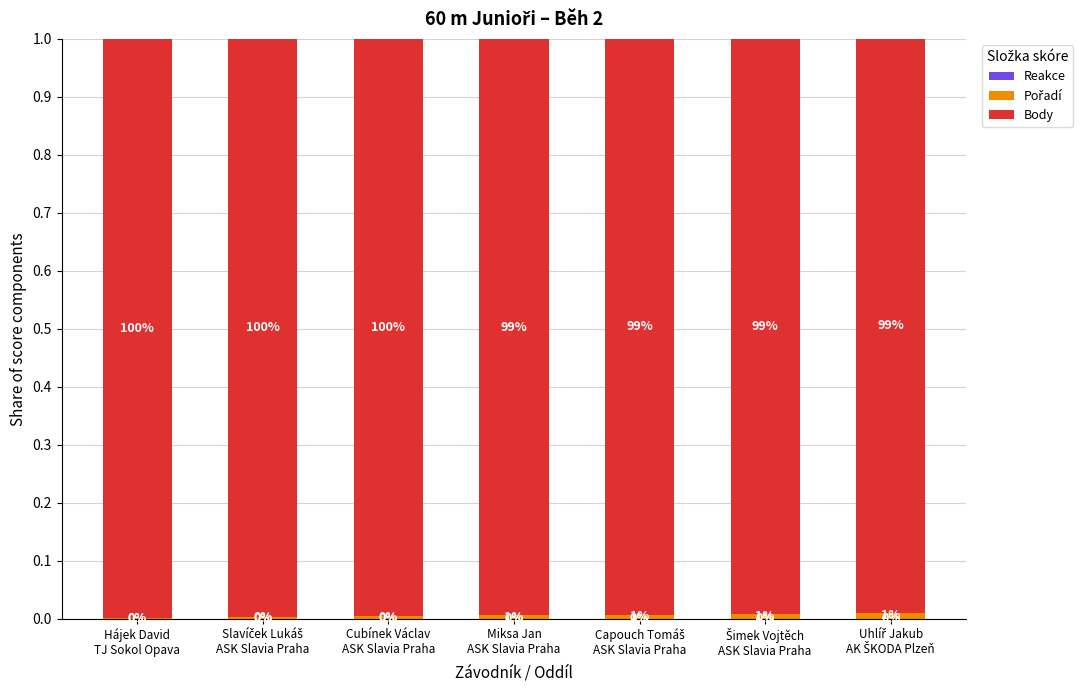

Does the chart contain stacked bars?

Yes